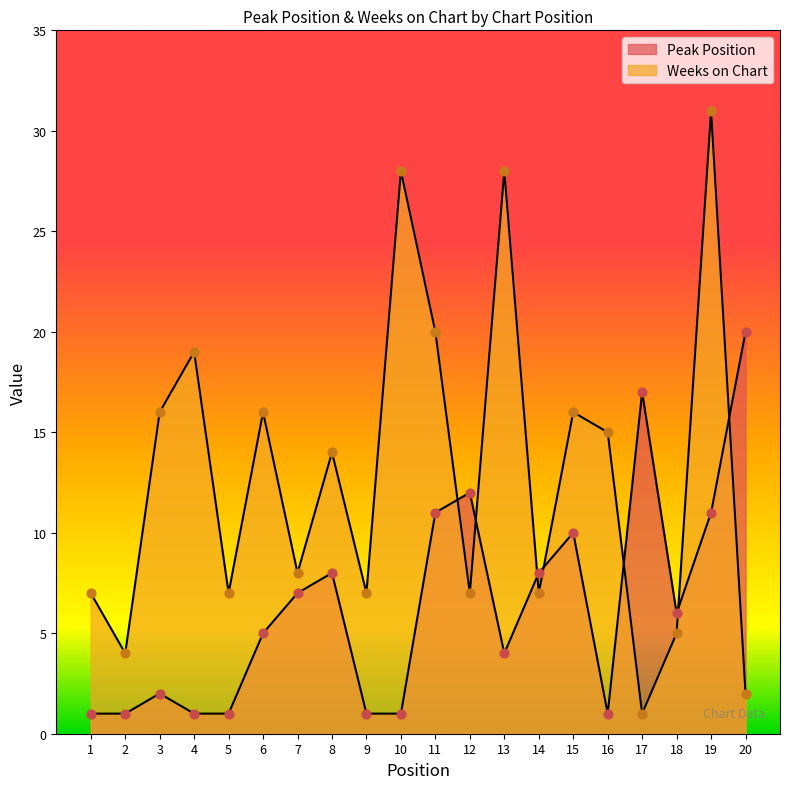

At how many categories does at least one series exceed 18?

6